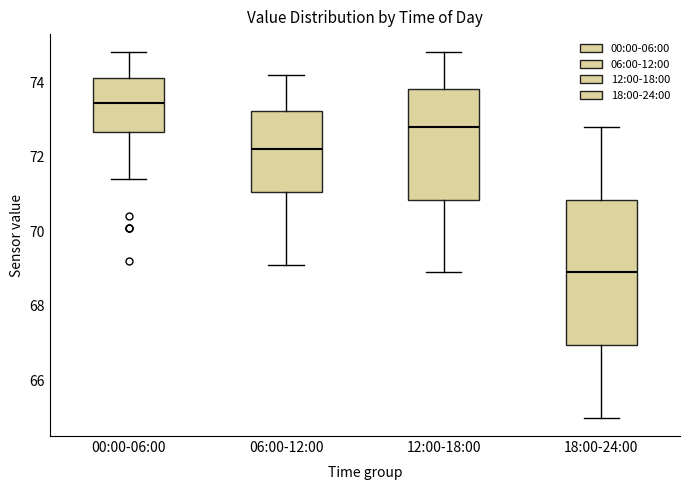

Reading left to right, read every box against the y-axis: the position of its median line, the range the box covers, and the ends of its whiskers. The values are not printed on the chart, so give them approximately, as read against the axis.

00:00-06:00: median 73.4, box 72.6 to 74.2, whiskers 71.4 to 74.8
06:00-12:00: median 72.2, box 71.0 to 73.2, whiskers 69.2 to 74.2
12:00-18:00: median 72.8, box 70.8 to 73.8, whiskers 69.0 to 74.8
18:00-24:00: median 69.0, box 67.0 to 70.8, whiskers 65.0 to 72.8